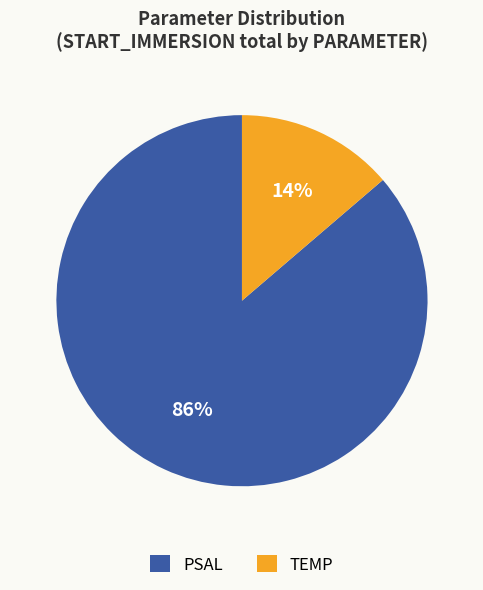

To the nearest percent, what is the average slice percentage?

50%